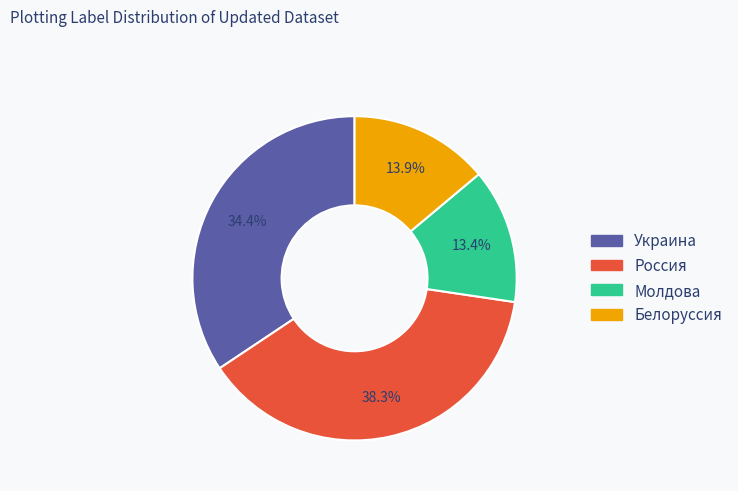

Is there a majority slice in this chart?

No